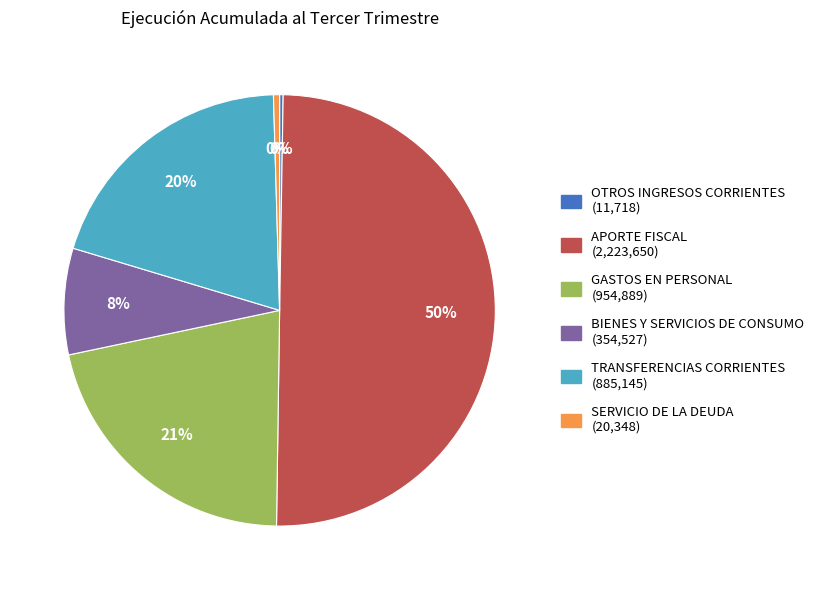

The BIENES Y SERVICIOS DE CONSUMO slice represents 1% of the pie. True or false?

False